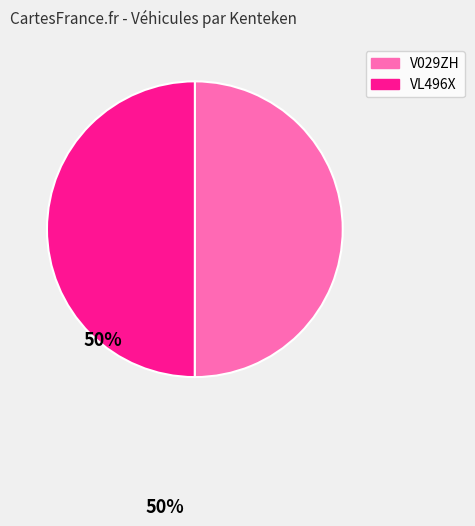

To the nearest percent, what portion does VL496X represent?

50%